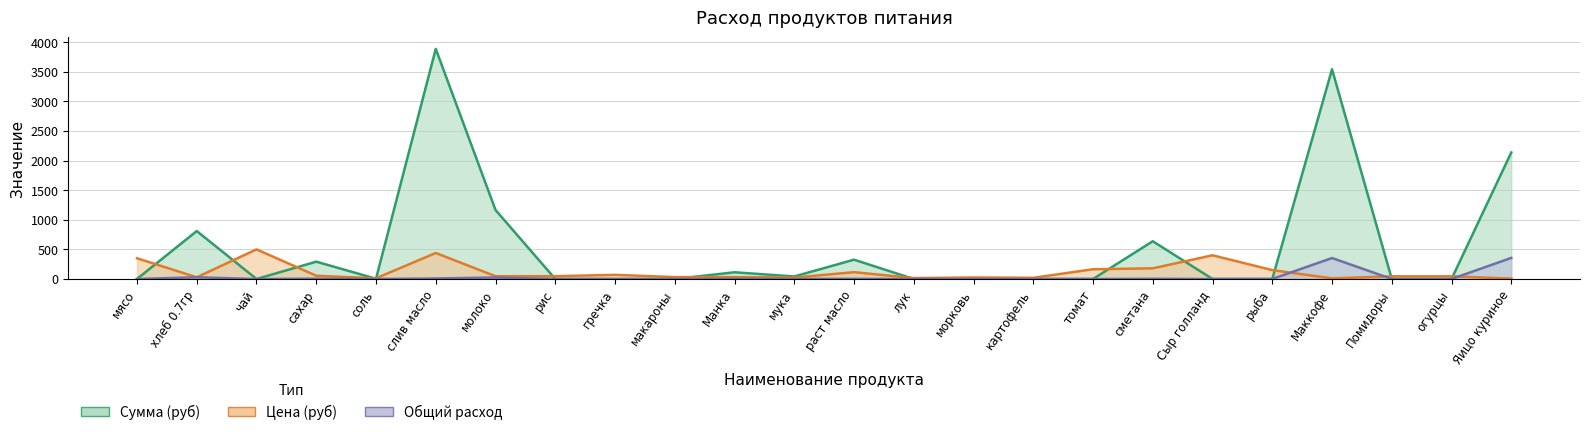

Is it true that Сумма (руб) equals 3540.0 at Маккофе?

True